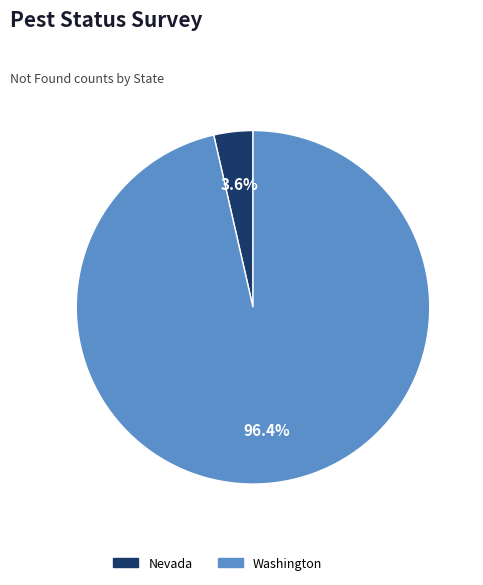

Is it true that Washington is 96% of the pie?

True